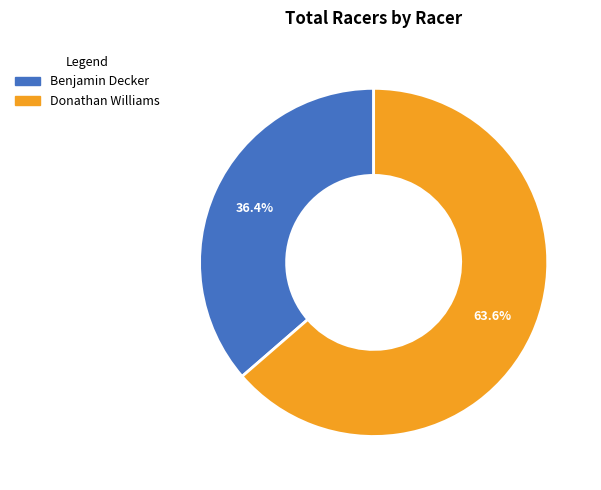

To the nearest percent, what is the difference between the largest and smallest slice percentages?

27%